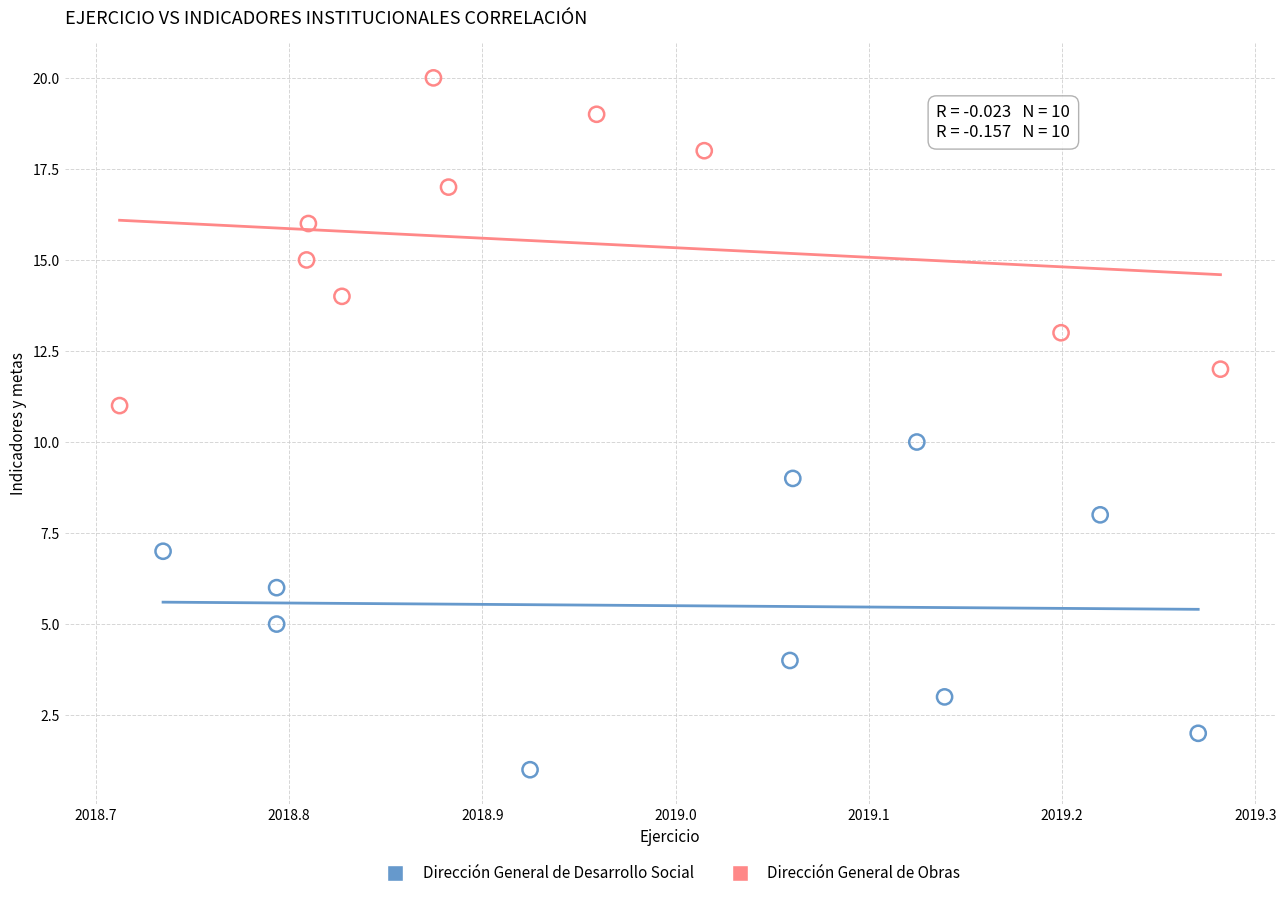

Which series reaches the minimum Y coordinate?

Dirección General de Desarrollo Social